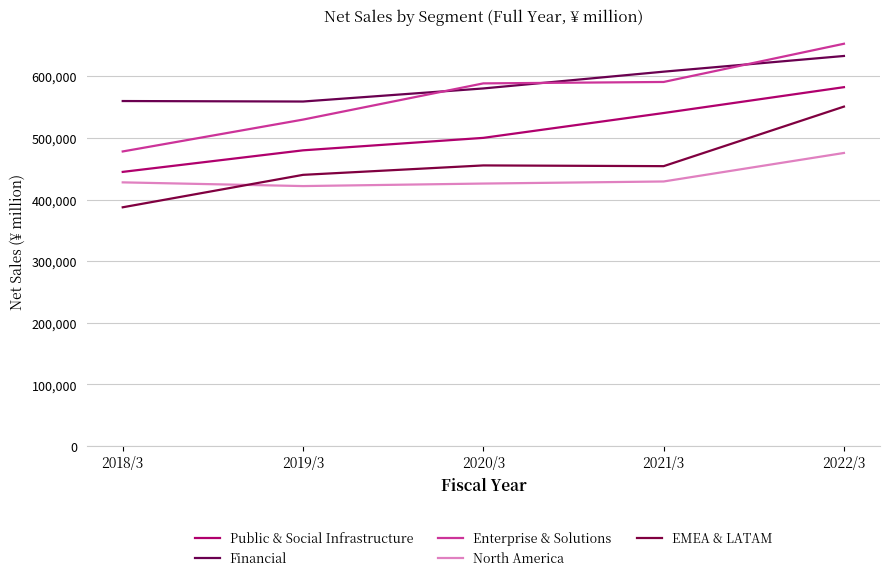

Does the chart display data point markers on the line(s)?

No